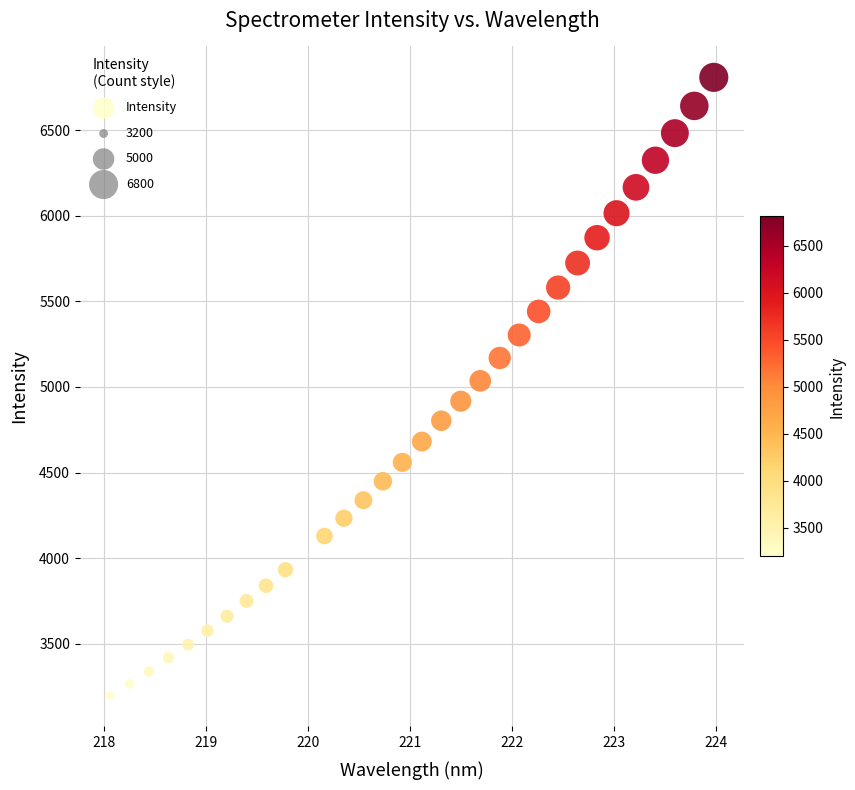

What is the range of X values (max minus min)?

5.9